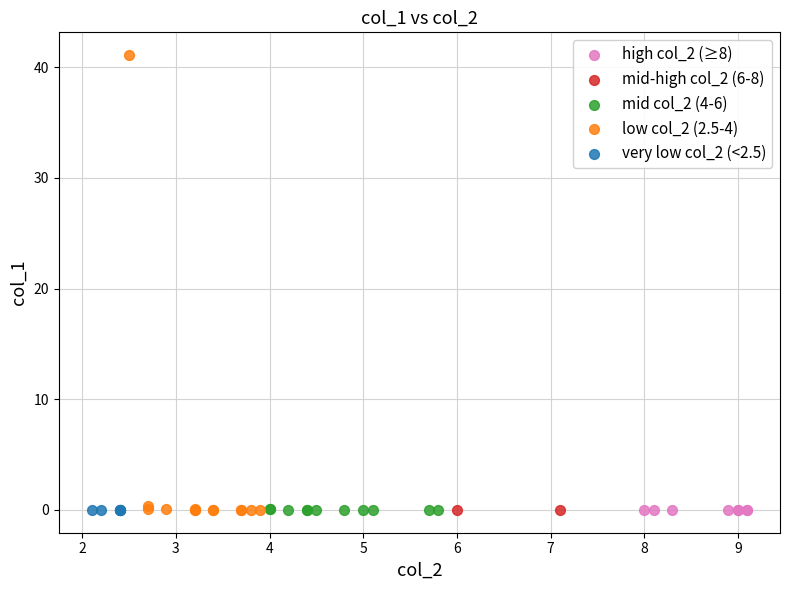

Which series contains the highest Y value?

low col_2 (2.5-4)